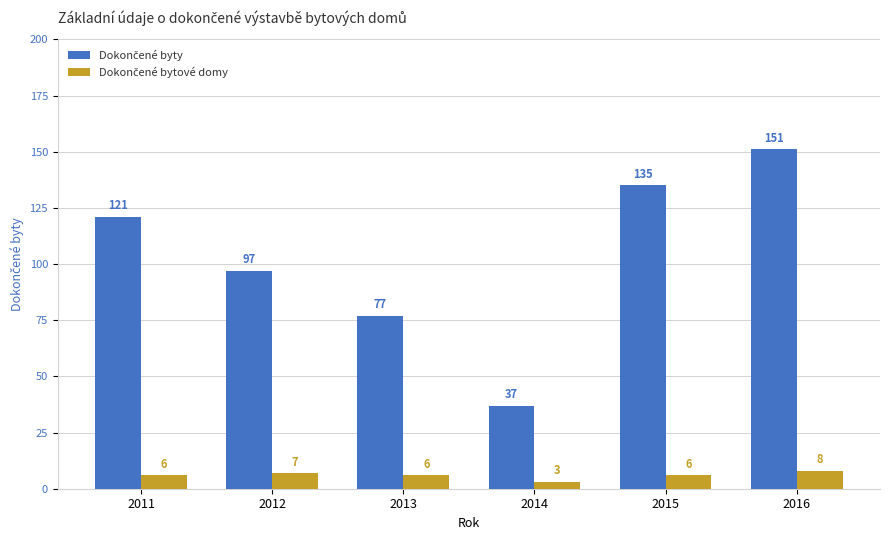

What is the spread (max minus min) of values at 2014?

34